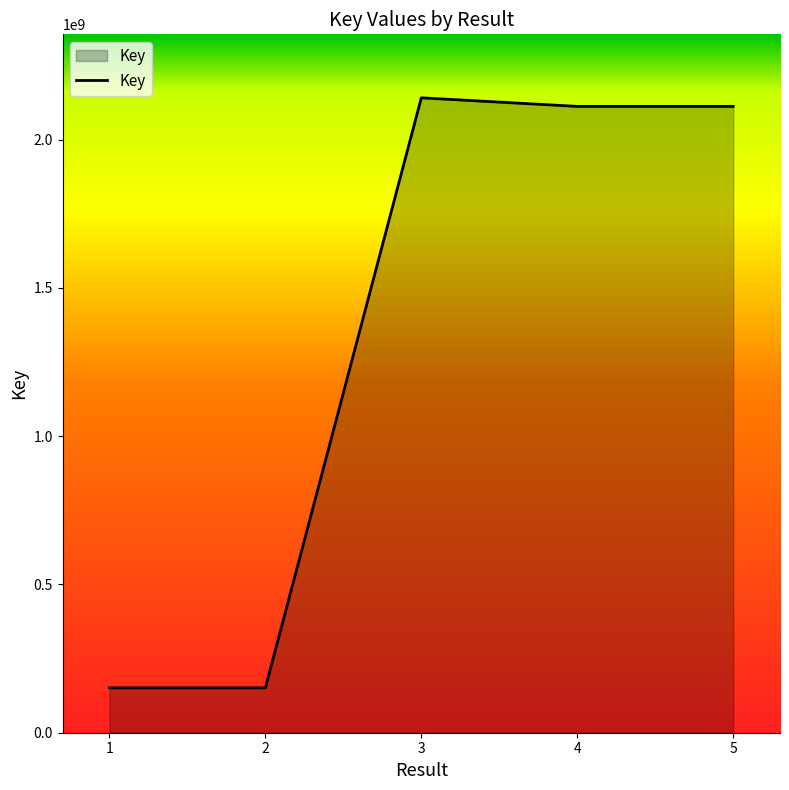

What is the sum of all values?

6667104255